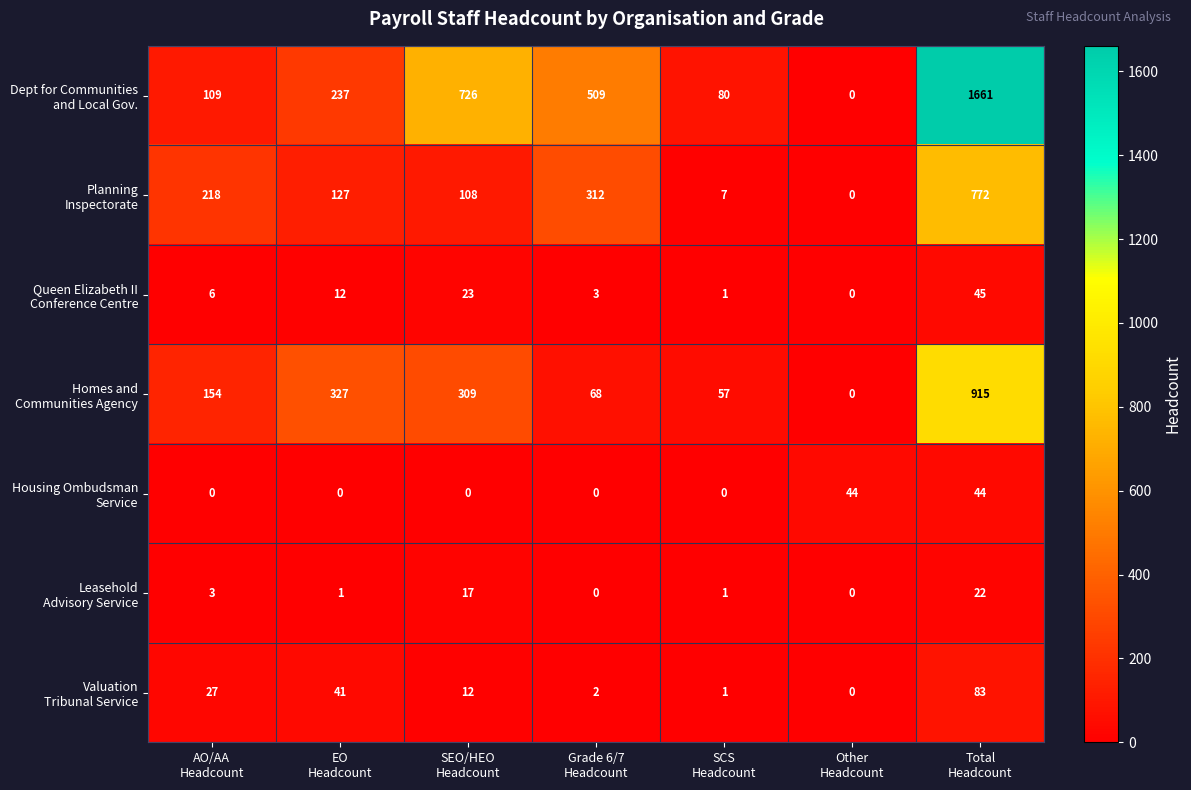

How many series are shown in this chart?

7